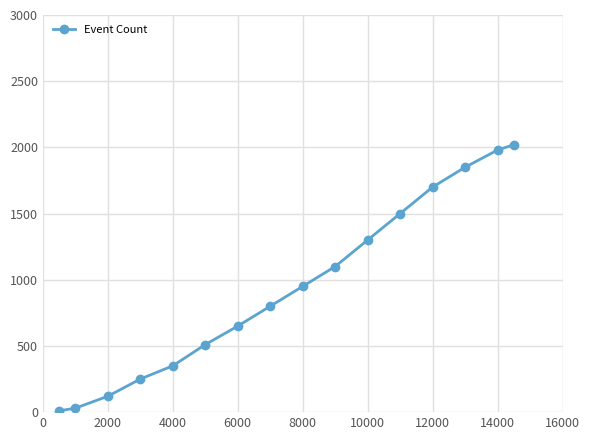

What is the value of the 14th point from the left?

1850